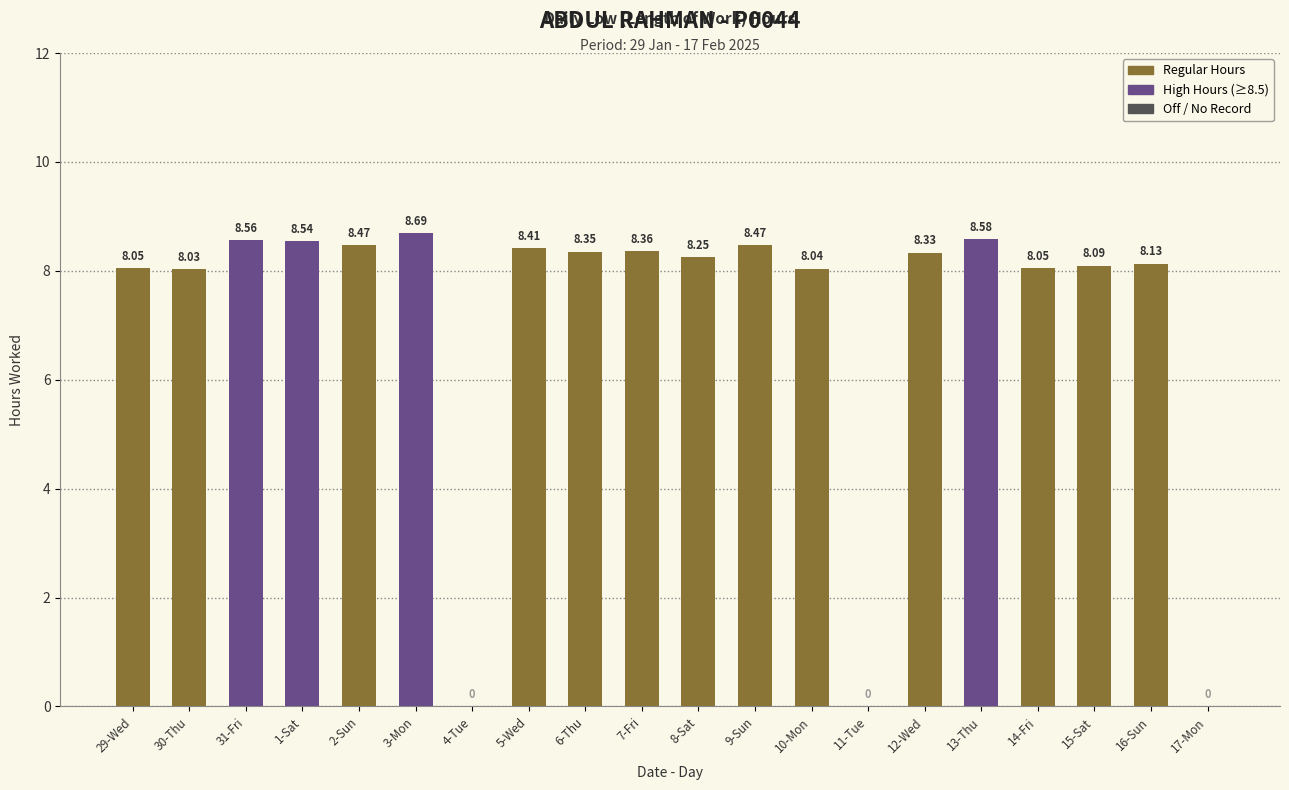

What is the sum of the values at 5-Wed and 17-Mon?

8.4